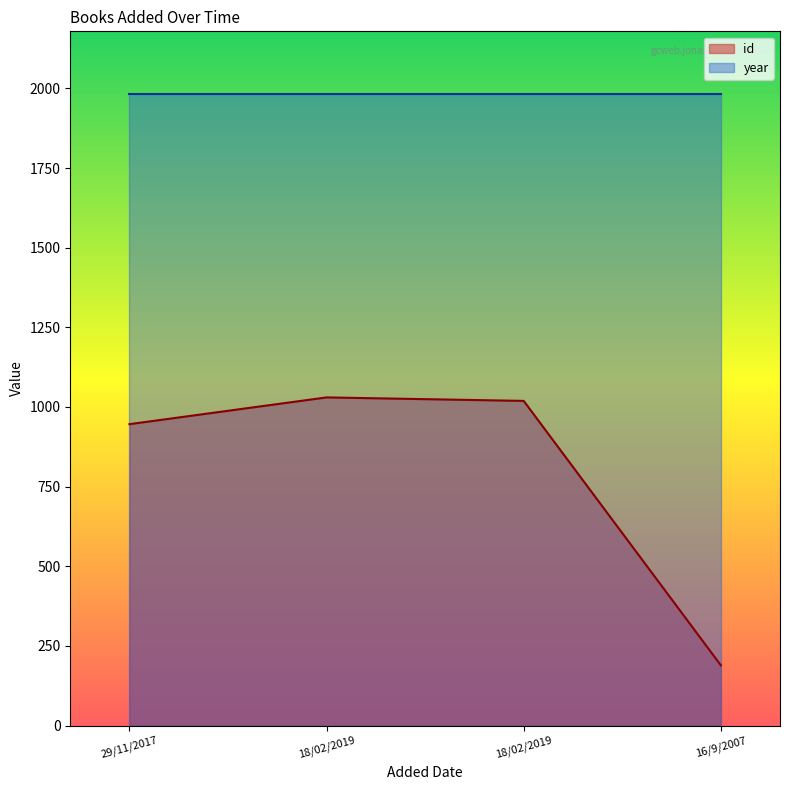

What is the greatest value displayed?

1981